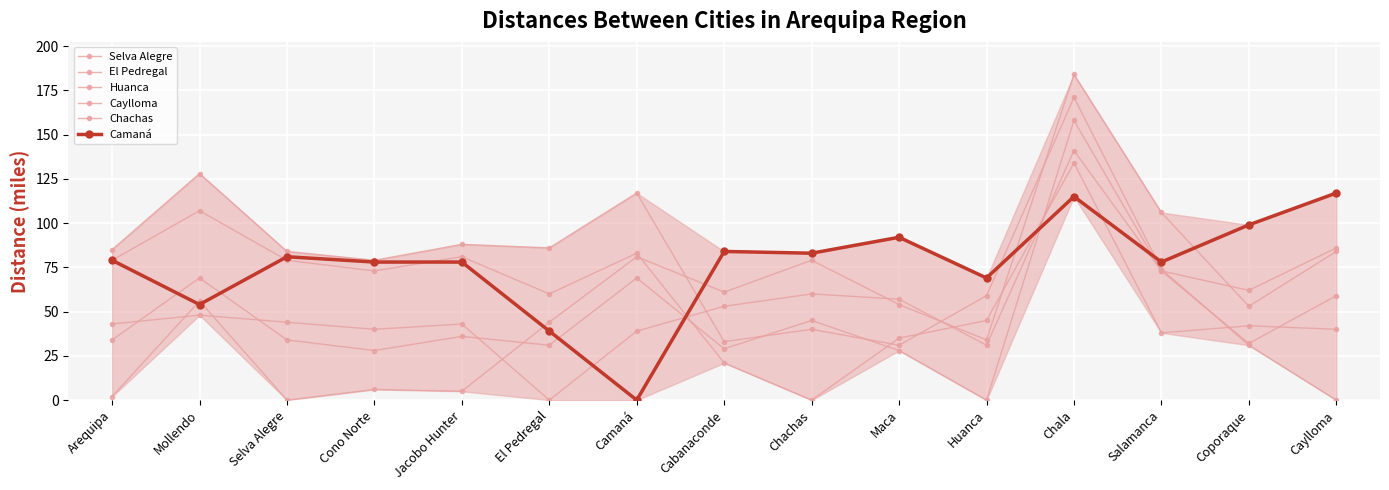

What is the value of the Selva Alegre point at the 4th from the left?

6